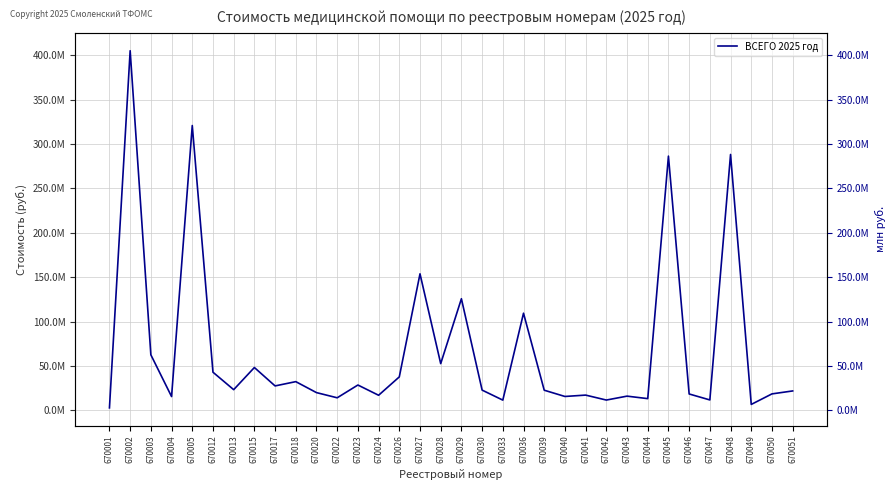

True or false: there are more than 2 points higher than both neighbors.

True